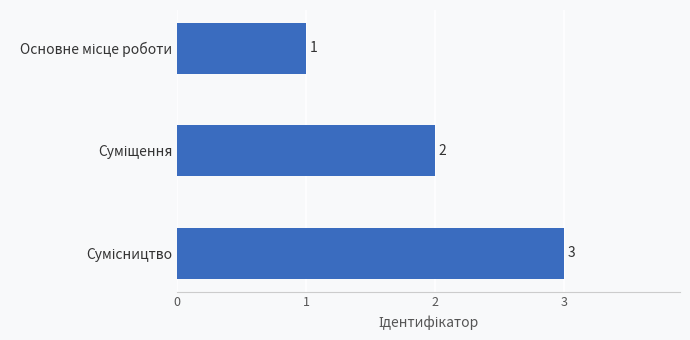

What is the value of the 3rd bar from the top?

3